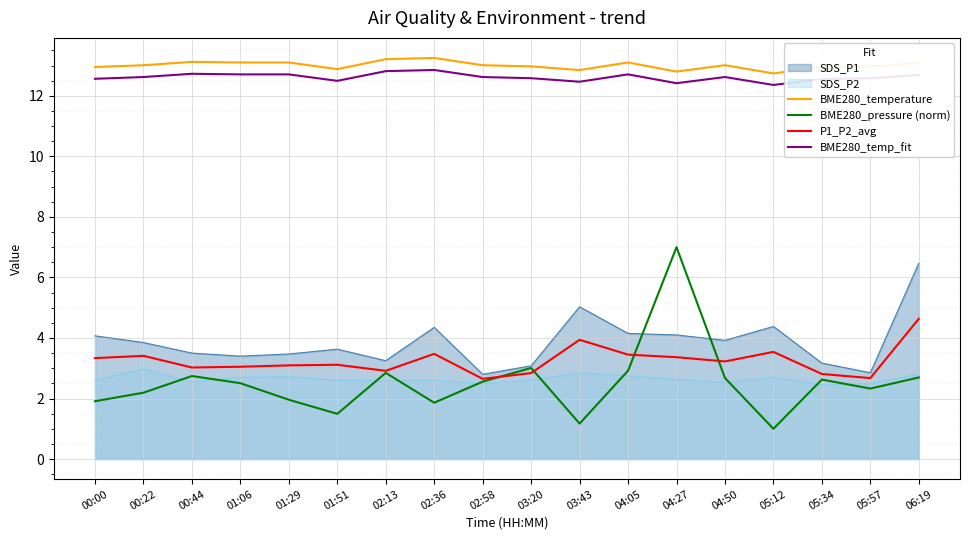

How many distinct data groups are displayed?

6